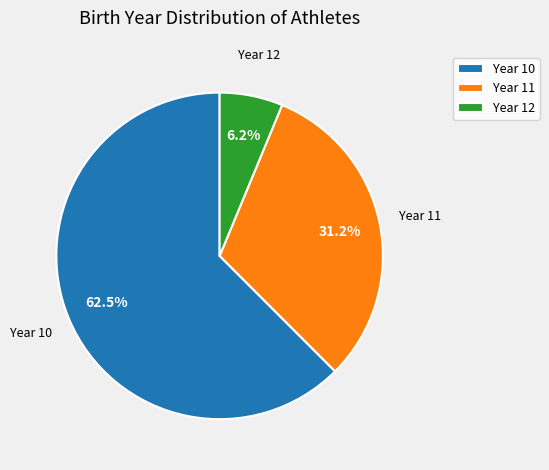

Which slice is the smallest?

Year 12